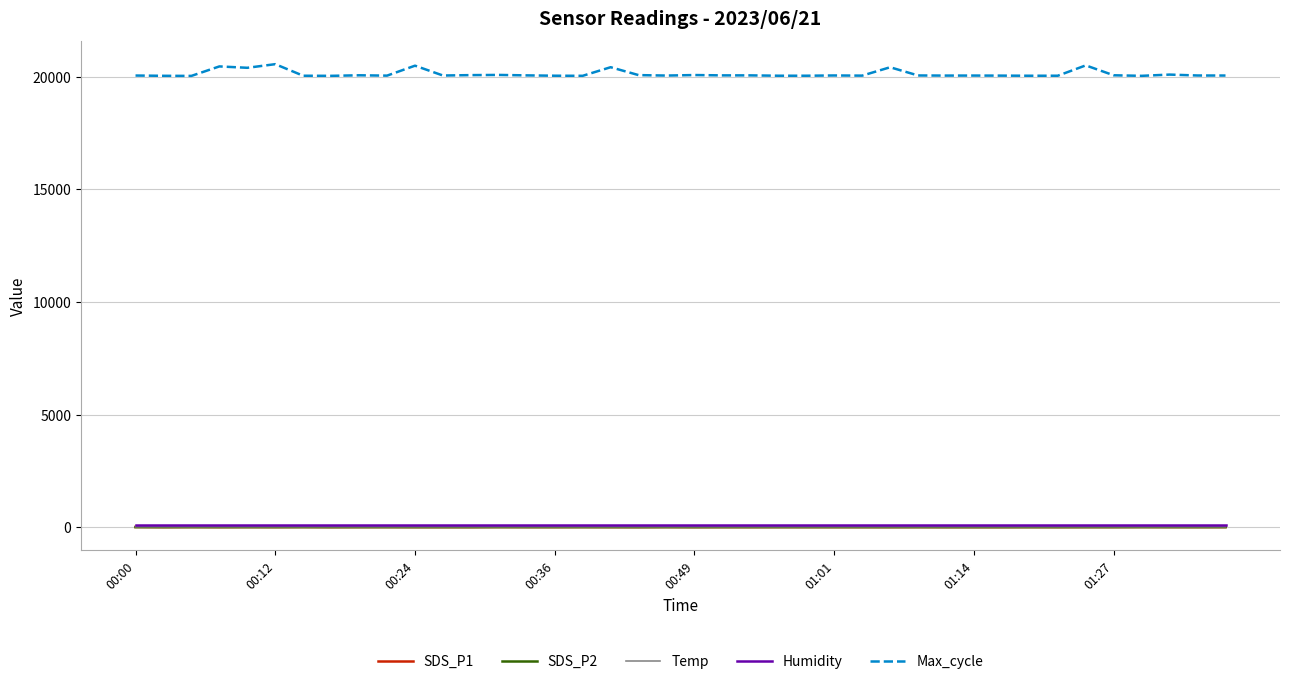

Which series has the largest total across all categories?

Max_cycle